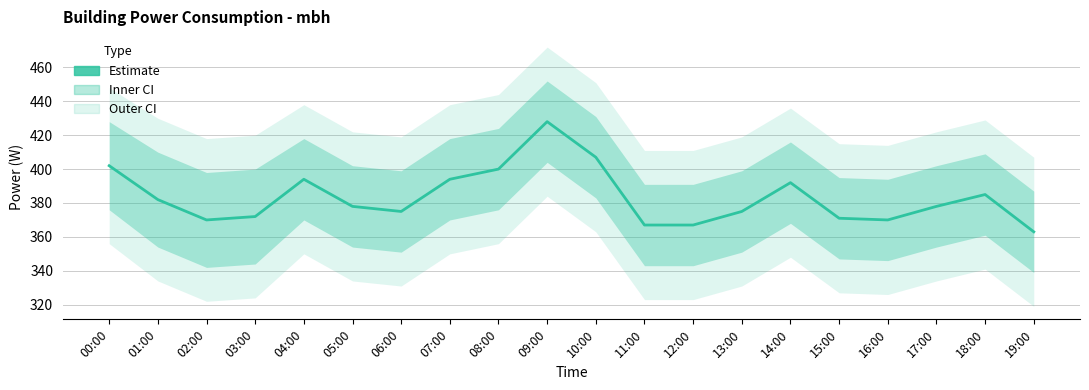

How many categories are shown in the chart?

20